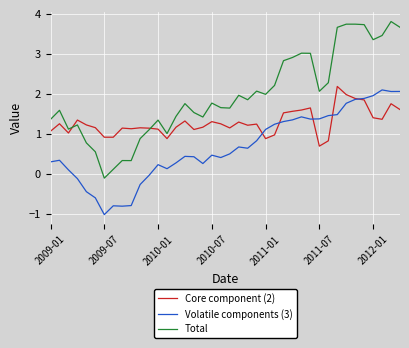

Which series has the largest range (max minus min)?

Total